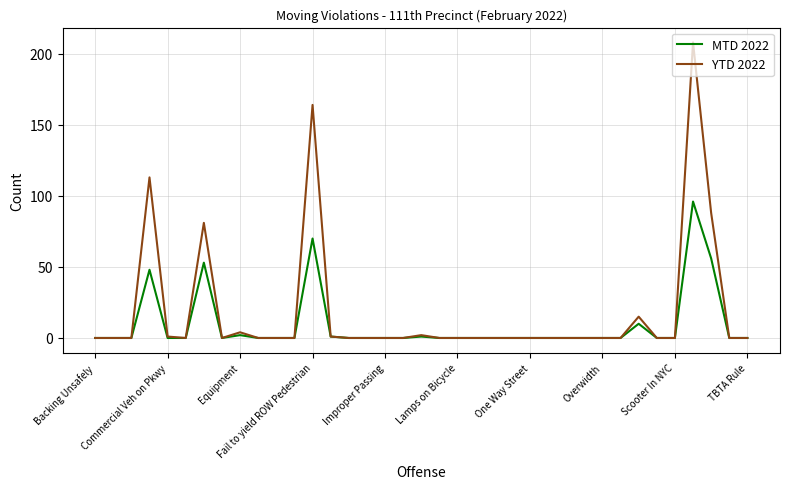

Which series has the largest range (max minus min)?

YTD 2022